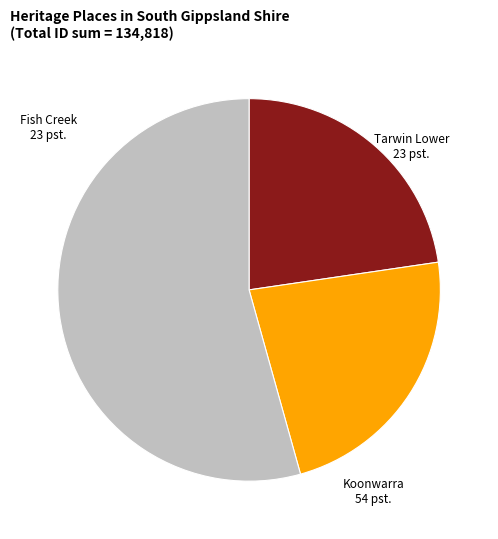

Is there a majority slice in this chart?

Yes